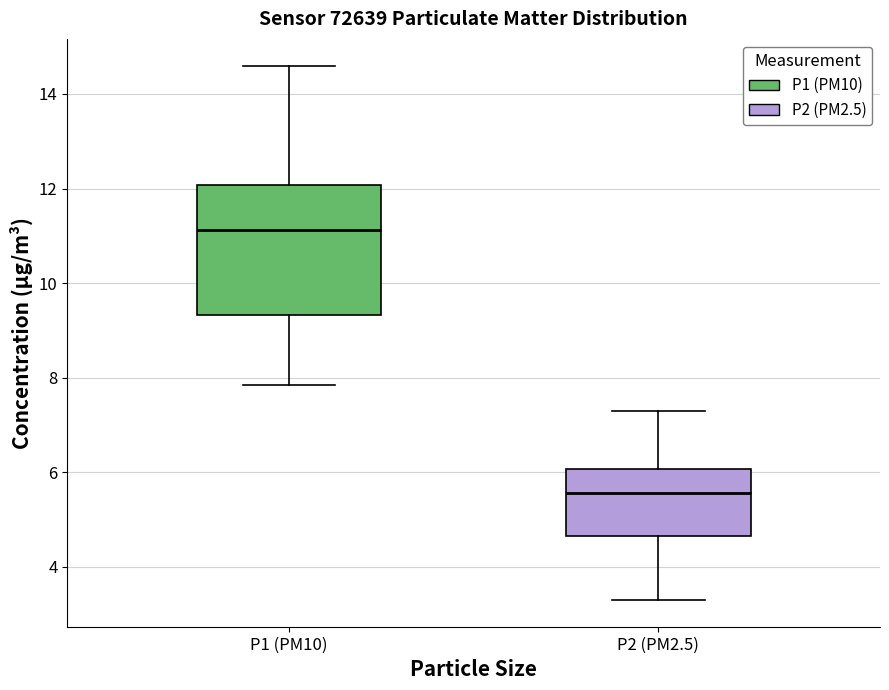

Which box's median line is the highest?

P1 (PM10)